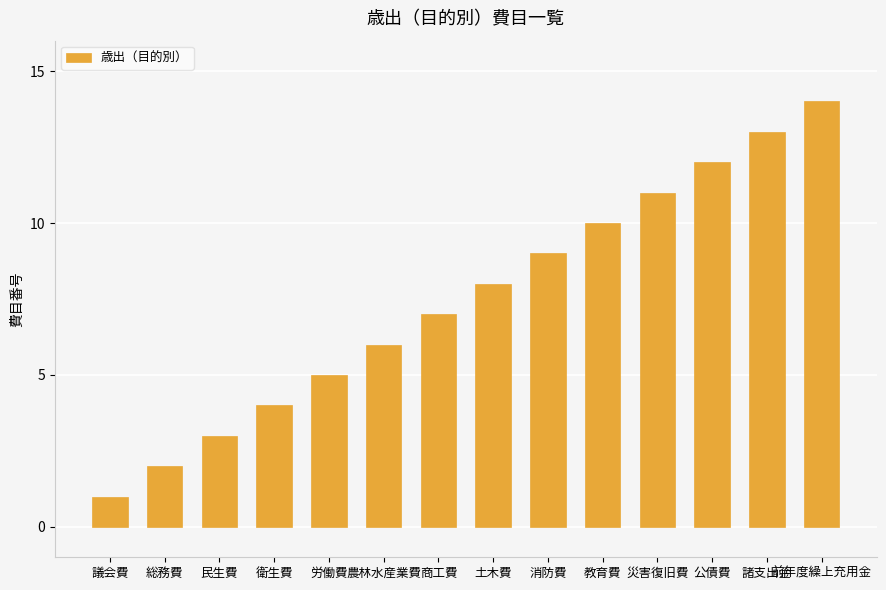

The value at 民生費 is 3. True or false?

True